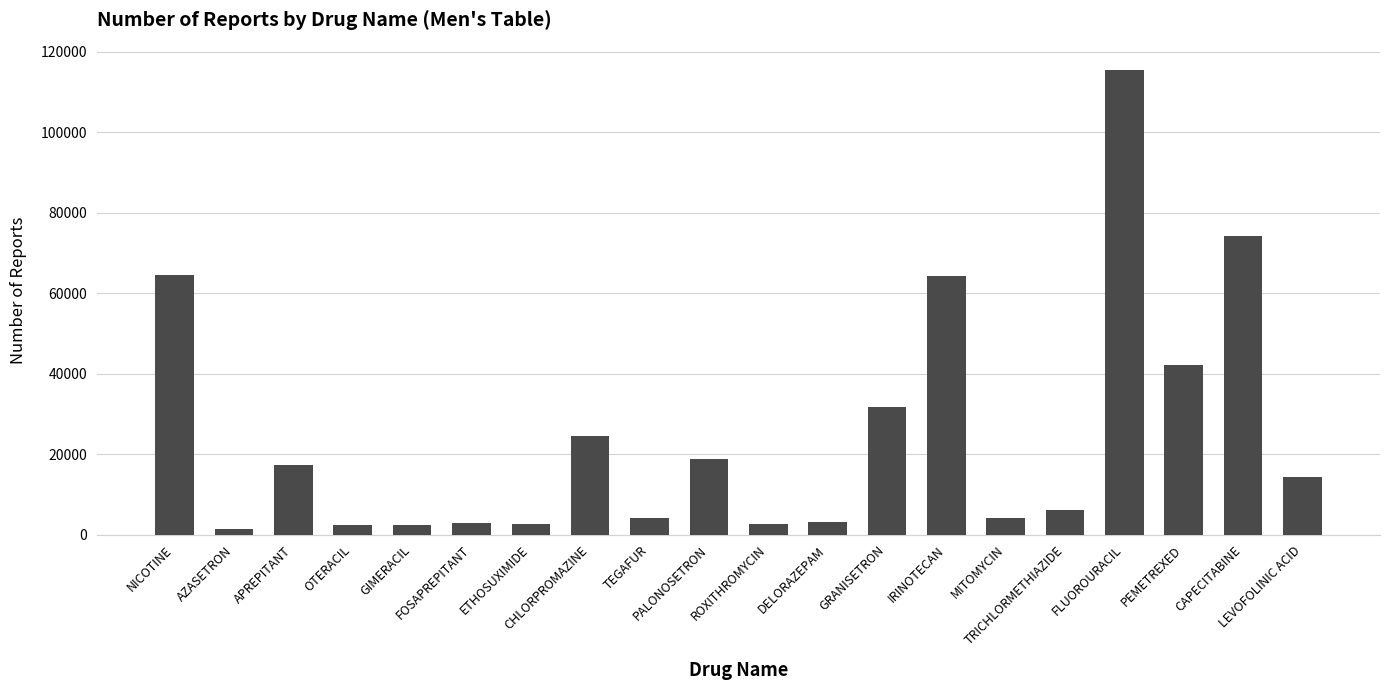

What is the label of the 19th bar from the left?

CAPECITABINE